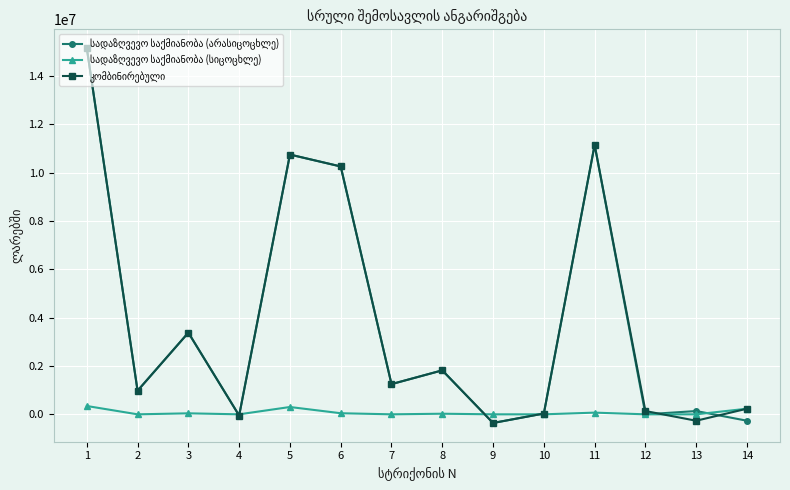

What is the spread (max minus min) of values at 7?

1250551.9